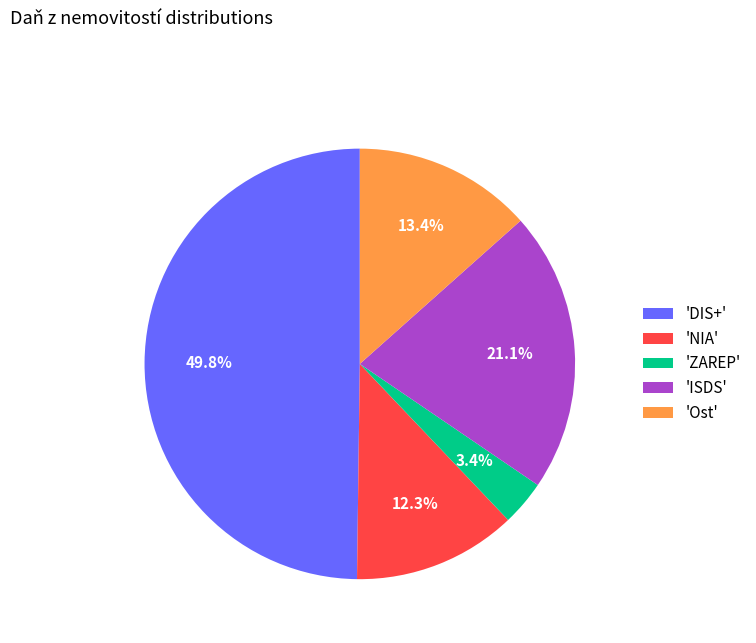

Which slice is the largest?

'DIS+'